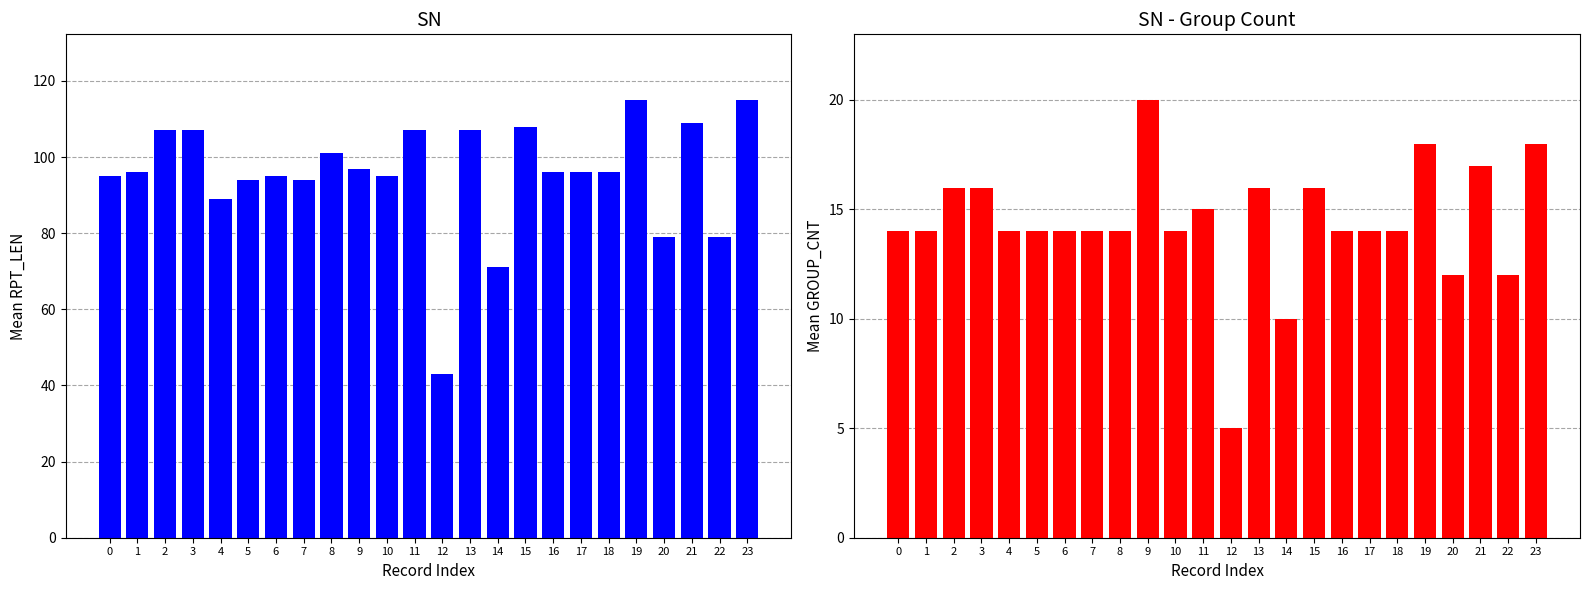

The GROUP_CNT (SN) series shows 20 at 9. True or false?

True